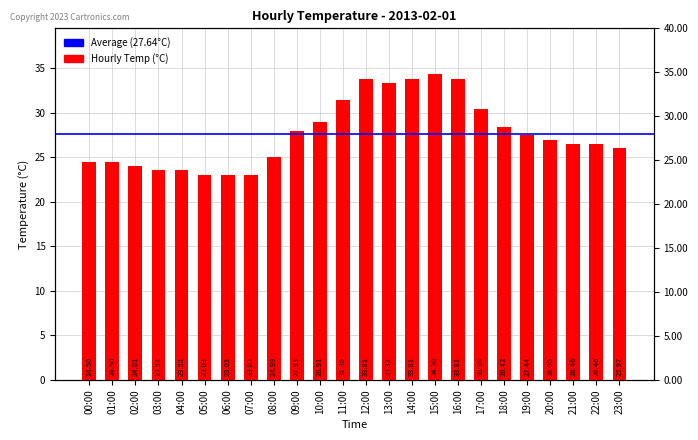

What is the label of the 12th bar from the left?

11:00